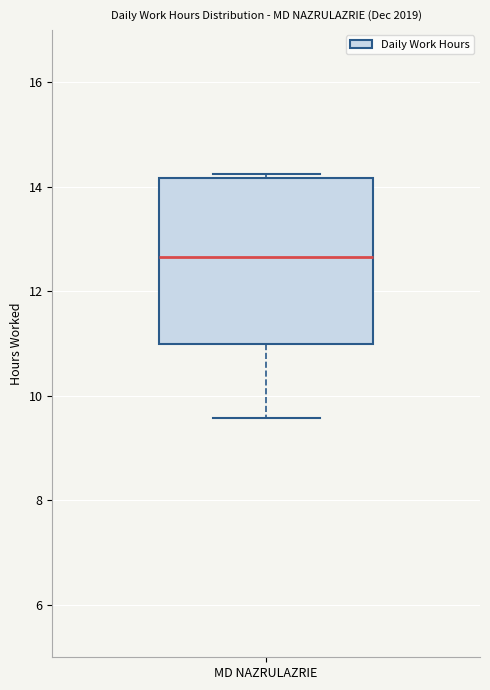

Transcribe this box plot: give where the median line is, the range the box spans, and where the two whiskers end, as read against the y-axis. The values are not printed on the chart, so give them approximately, as read against the axis.

median 12.6, box 11.0 to 14.2, whiskers 9.6 to 14.2 (just above the box's upper edge)